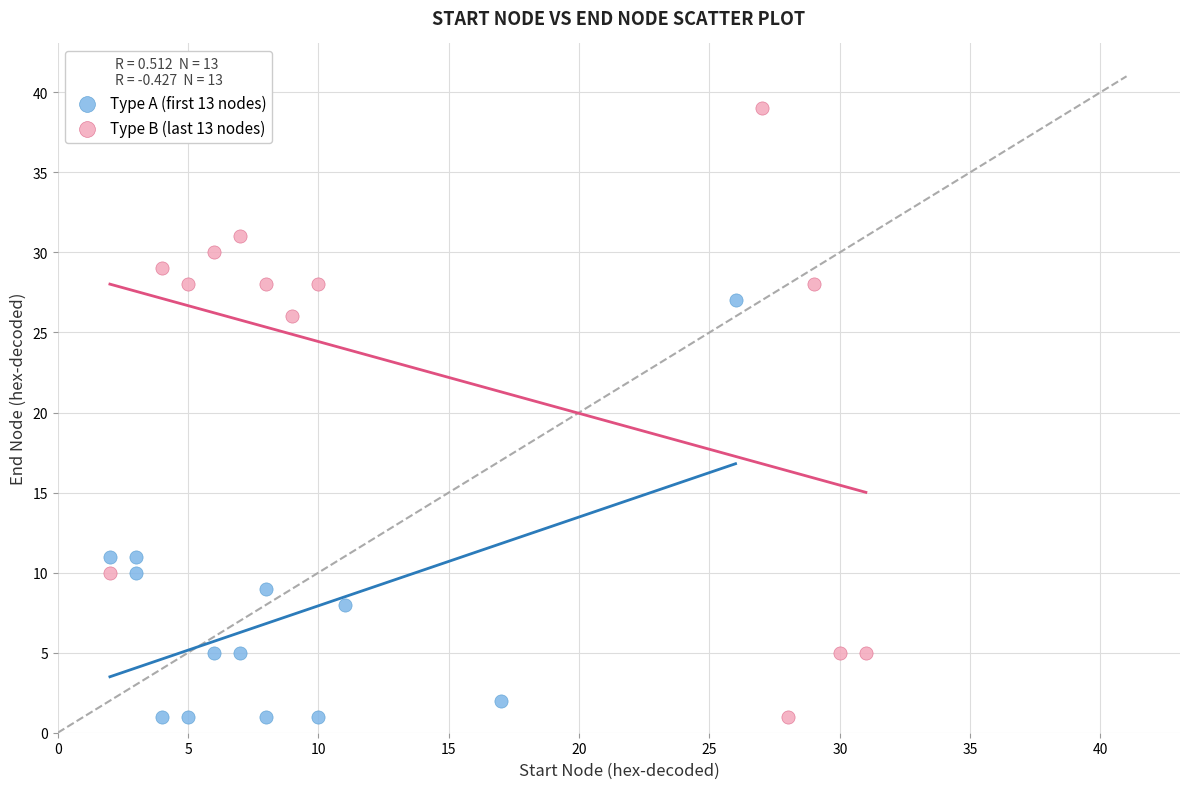

Which series has the largest Y range (max minus min)?

Type B (last 13 nodes)